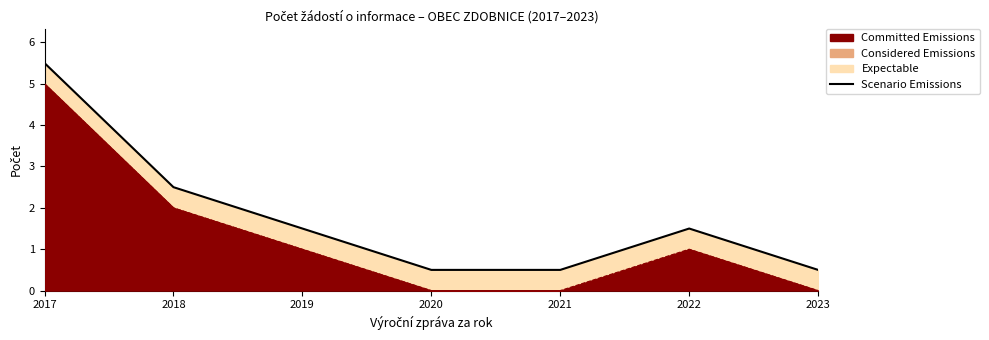

What is the value of the 4th point from the left?

0.5